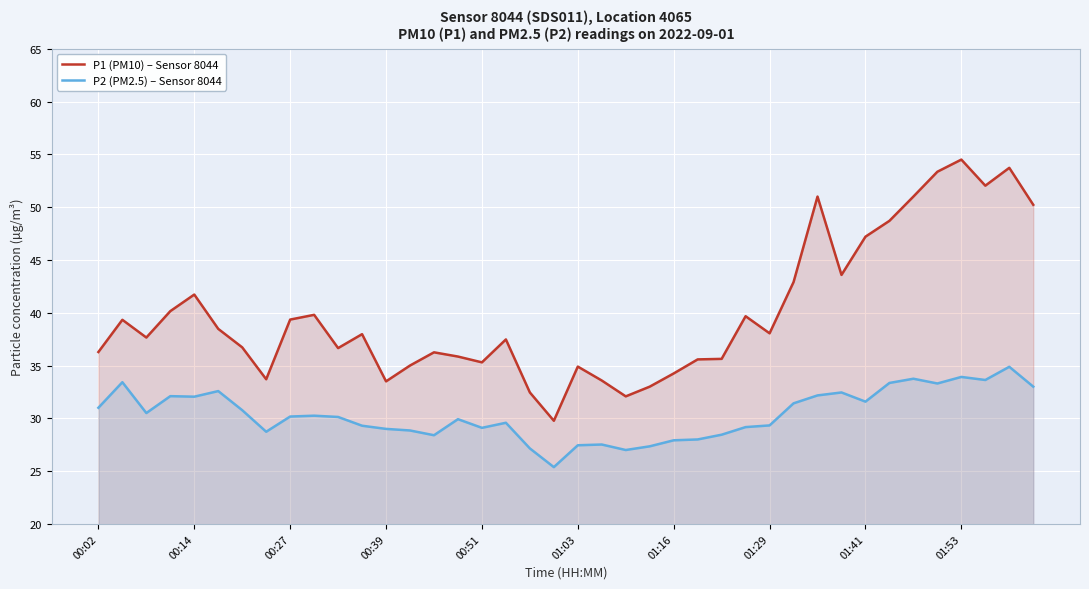

The P2 (PM2.5) – Sensor 8044 series shows 55.0 at 01:53. True or false?

False